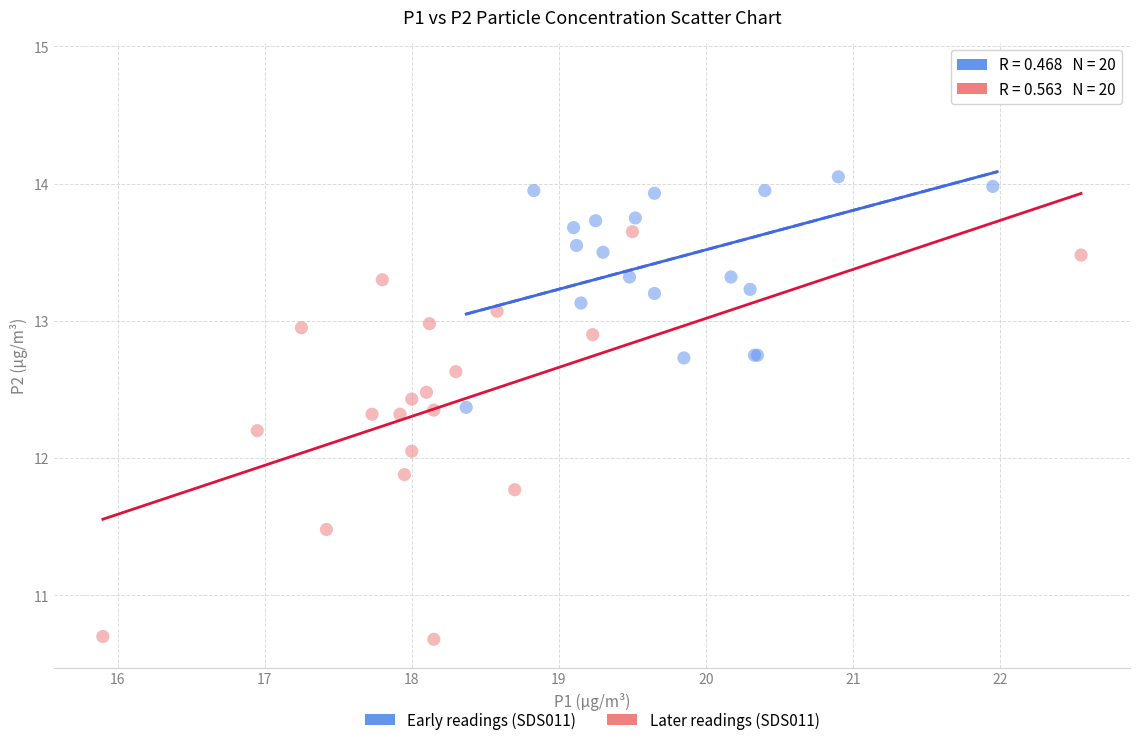

Which series has the largest Y range (max minus min)?

Later readings (SDS011)